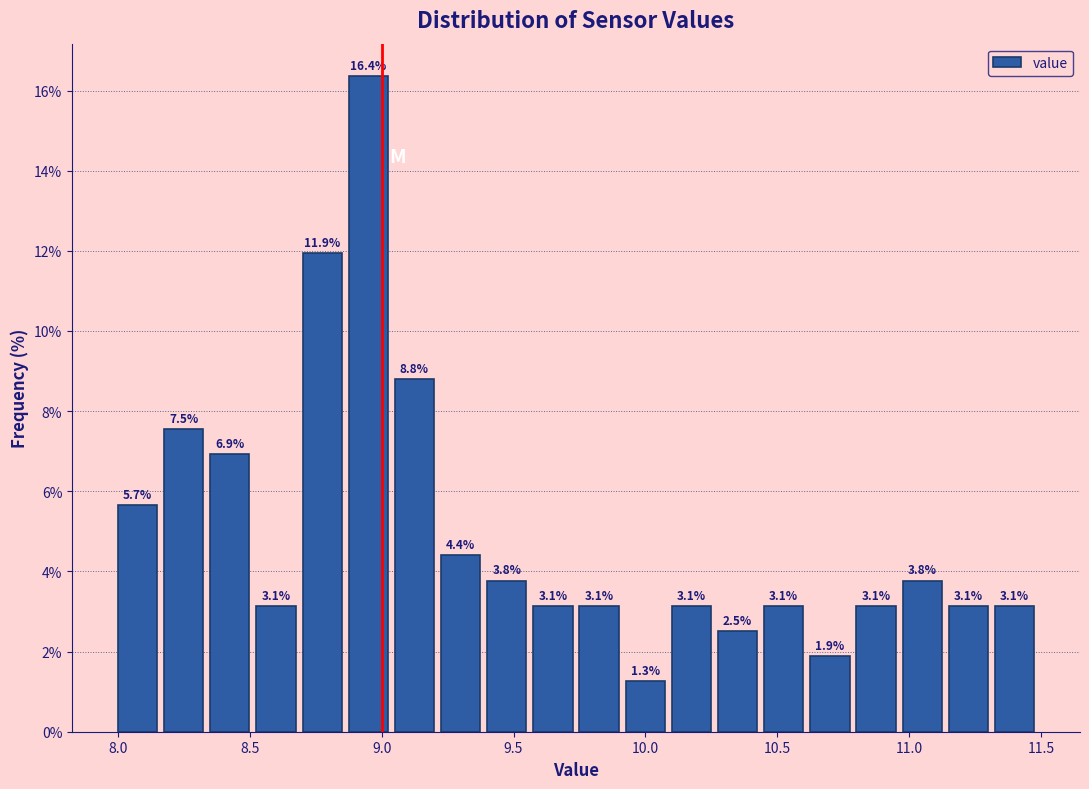

Read against the x-axis, roughly where is the centre of the tallest bar?

8.95